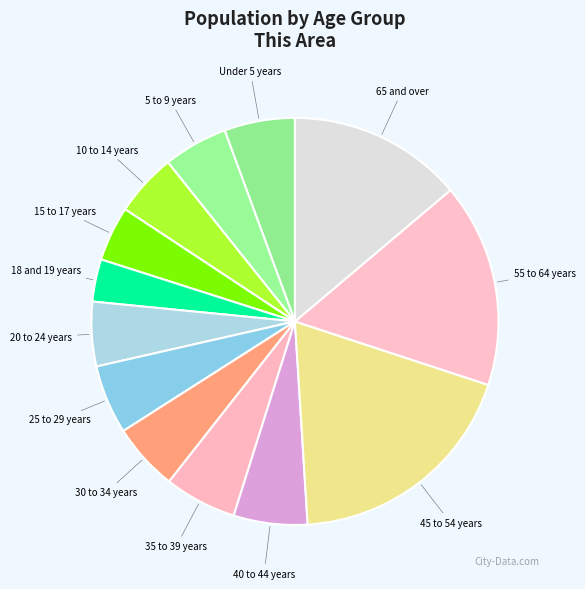

The 40 to 44 years slice represents 6% of the pie. True or false?

True